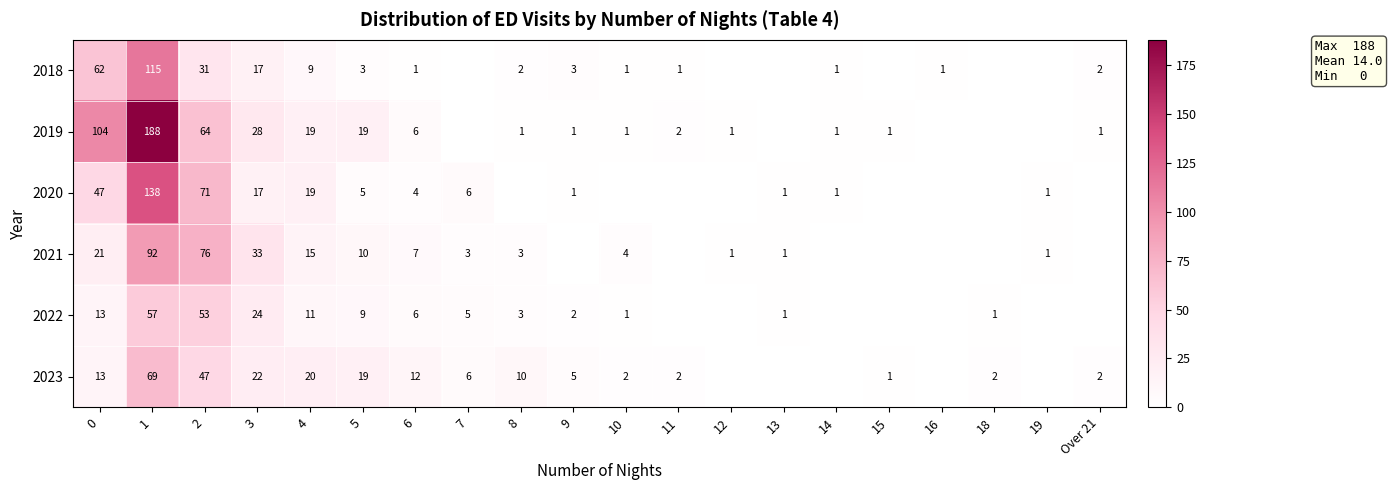

What is the sum of the 2018 values at 3 and Over 21?

19